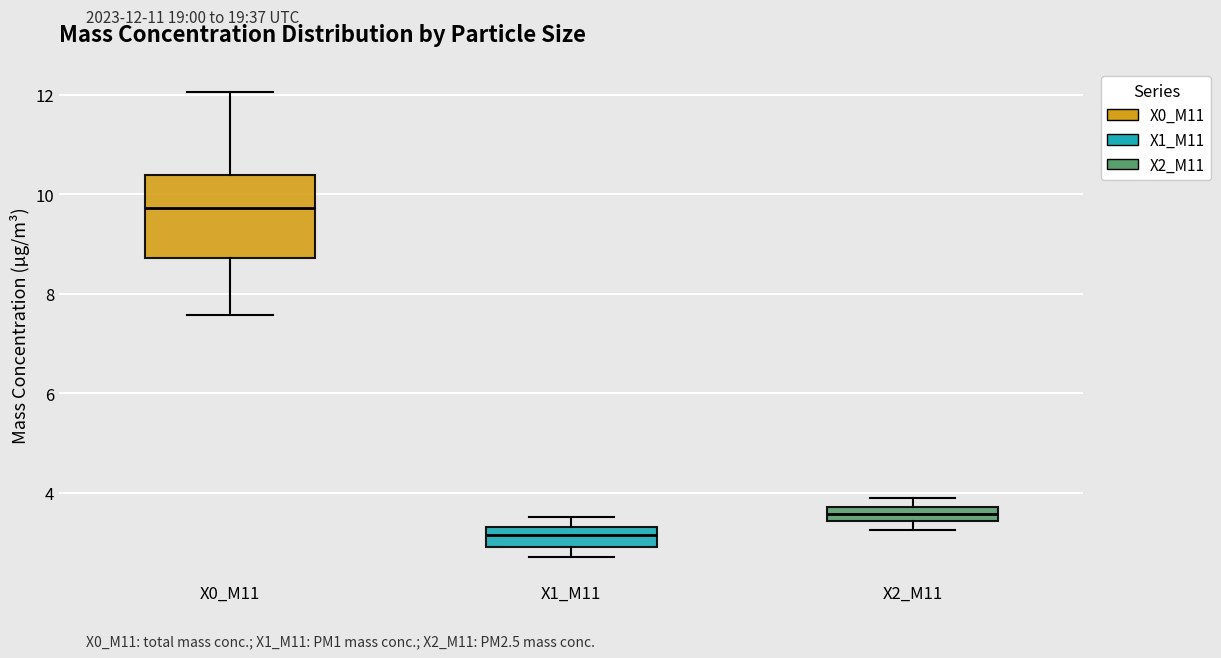

Which box's median line is the highest?

X0_M11